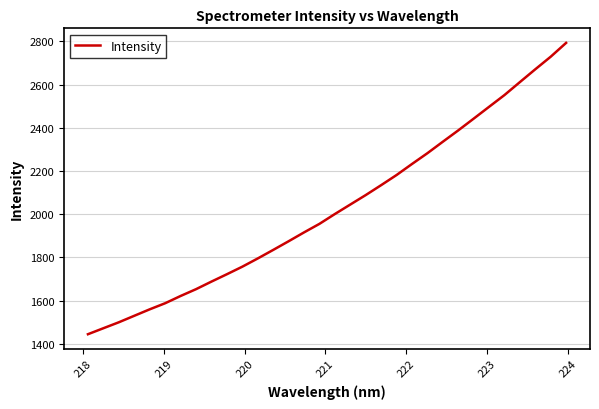

What is the smallest value displayed?

1444.7